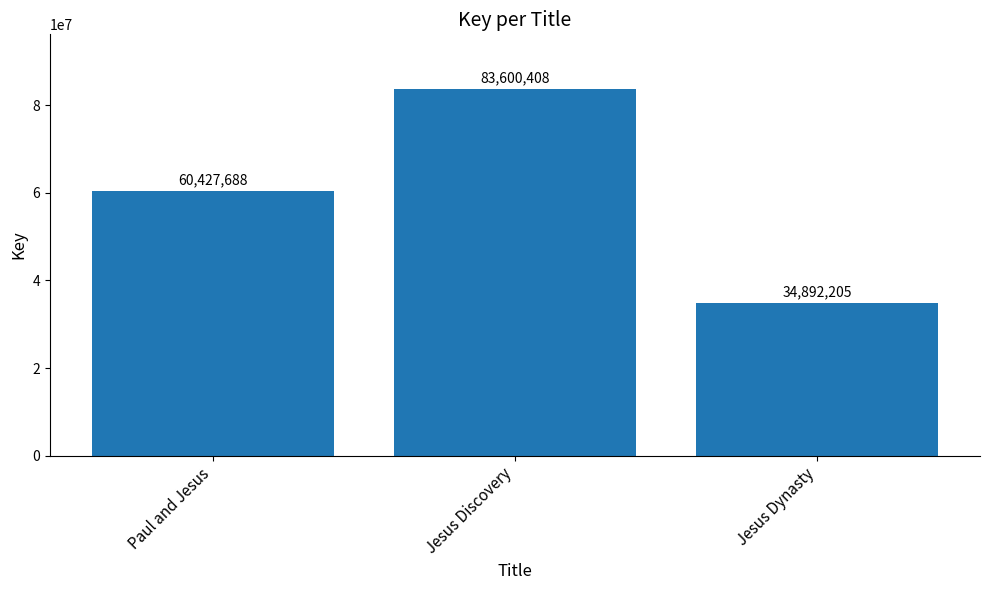

Rank the categories by value from highest to lowest.

Jesus Discovery, Paul and Jesus, Jesus Dynasty